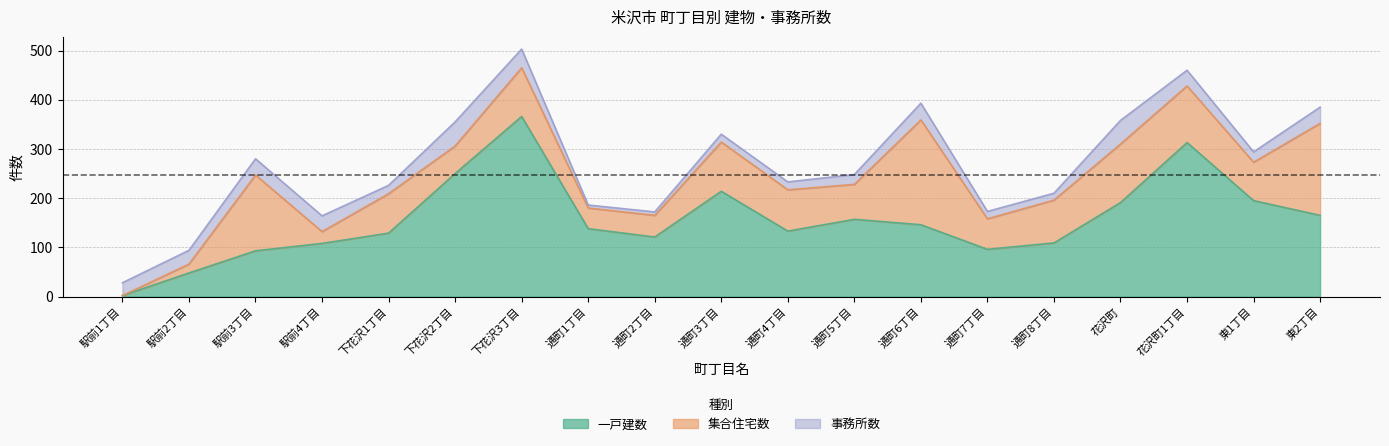

At which label does 事務所数 reach its peak?

下花沢2丁目